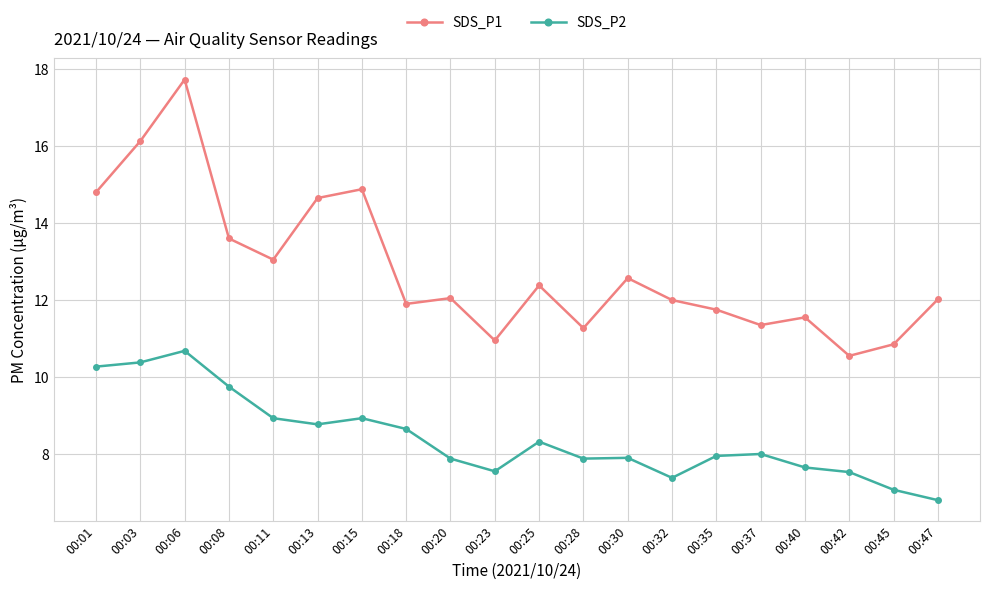

The SDS_P1 series shows 16.1 at 00:03. True or false?

True